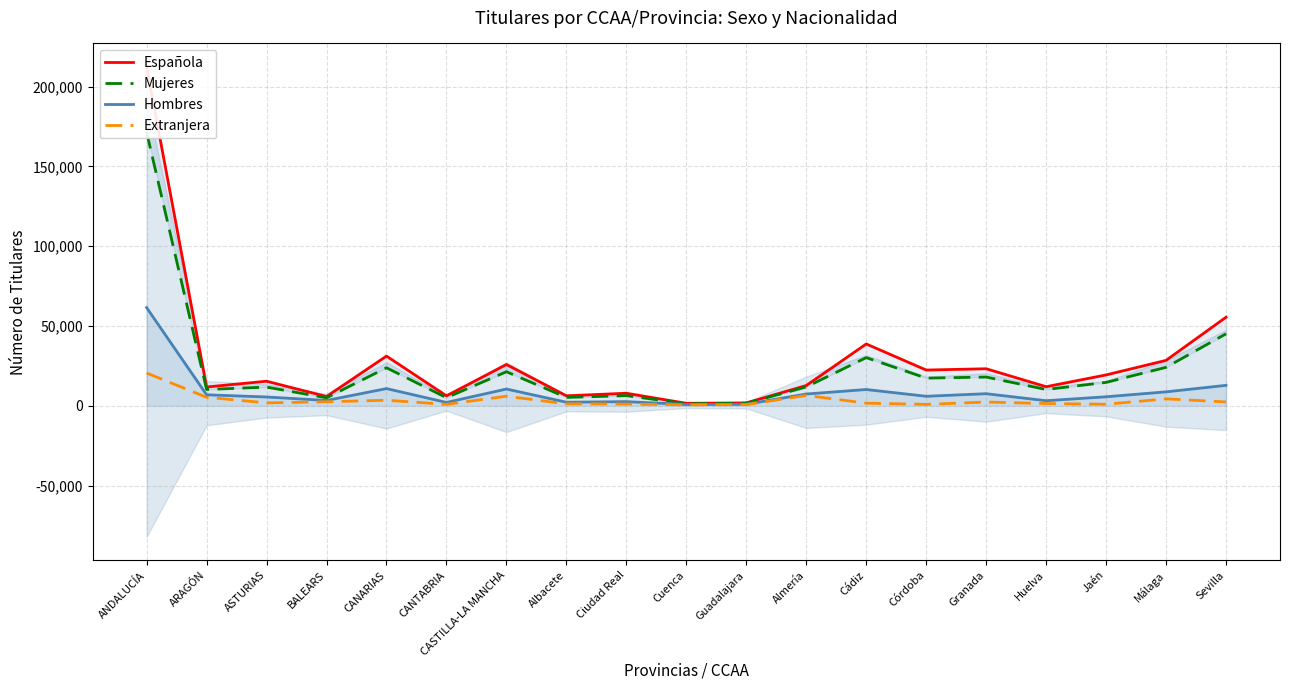

Is it true that Española equals 11770 at ARAGÓN?

True